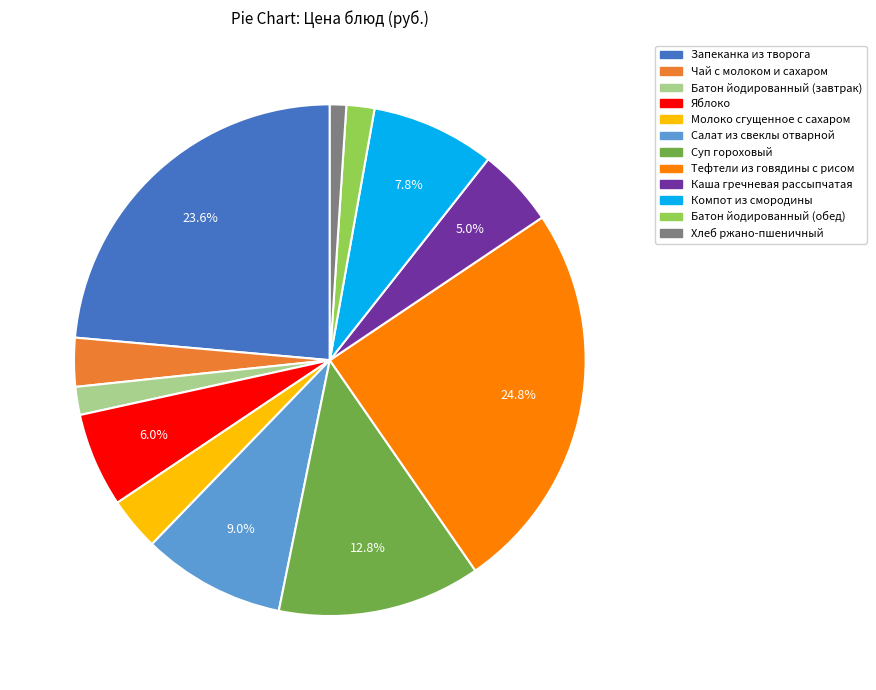

To the nearest percent, what is the difference between the Салат из свеклы отварной and Суп гороховый slice percentages?

4%